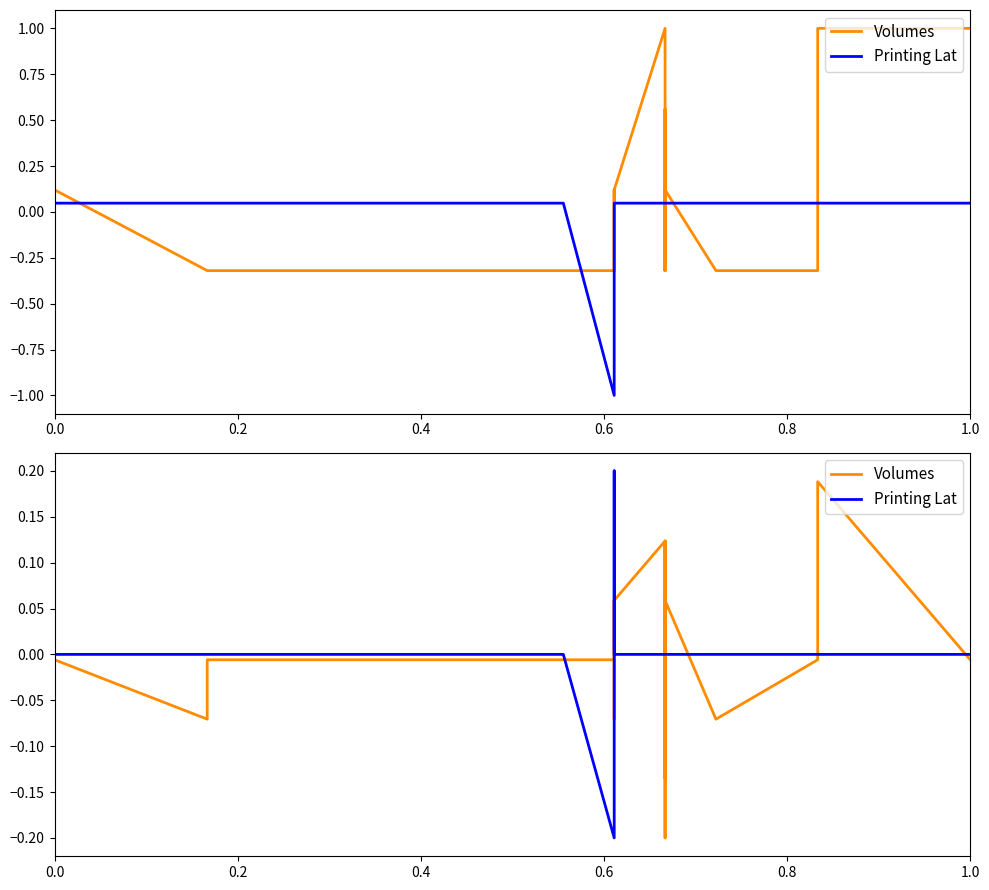

What is the value of the Volumes point at the 9th from the left?

0.1